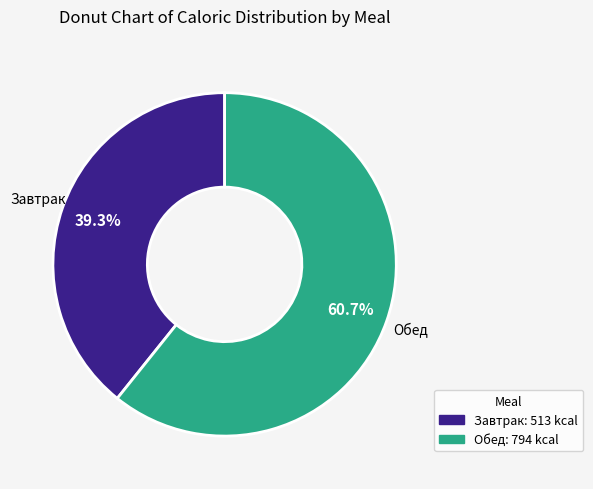

Does Обед represent more than half of the total?

Yes